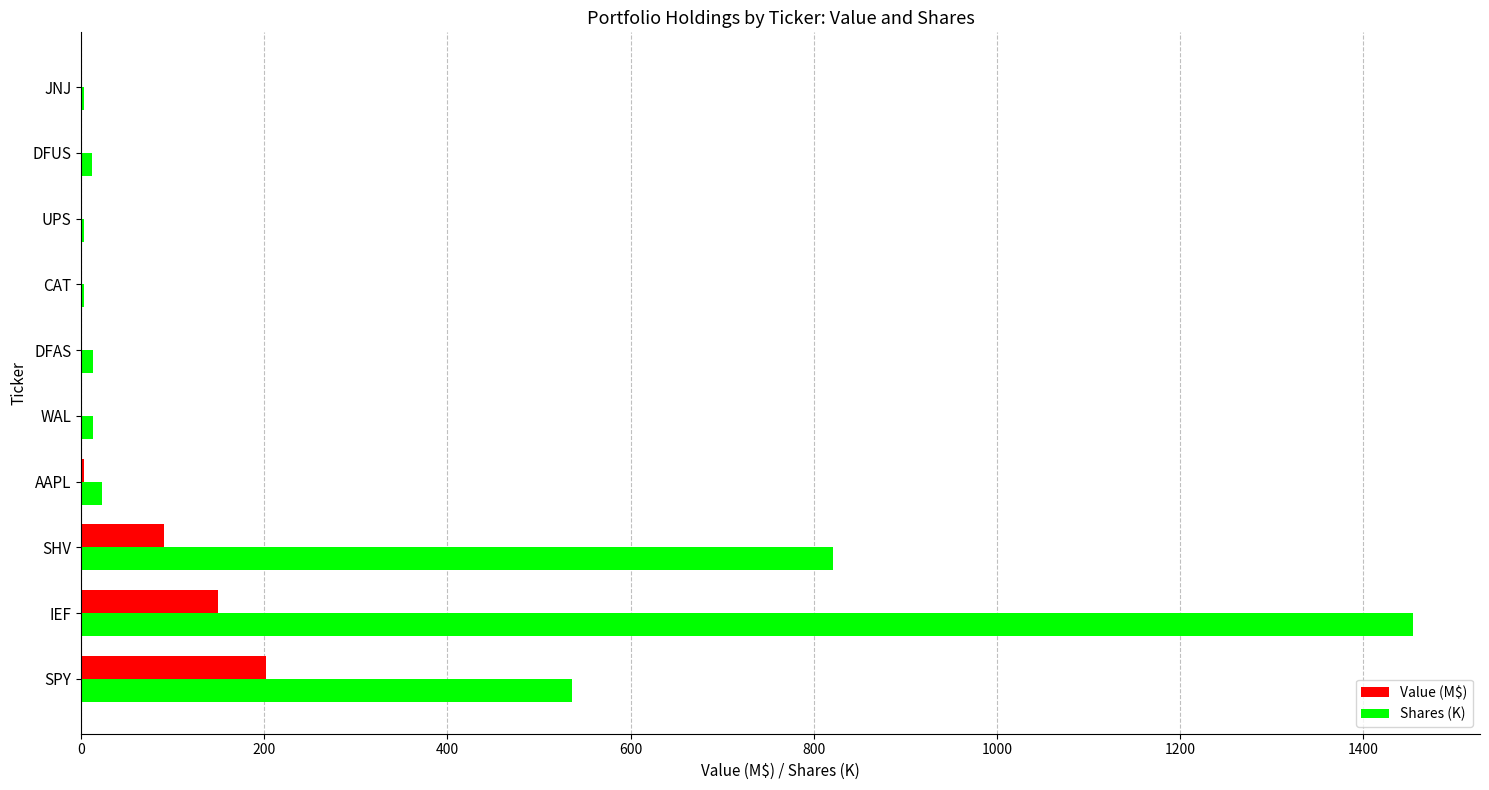

The value of Value (M$) at SHV is 90.4. True or false?

True